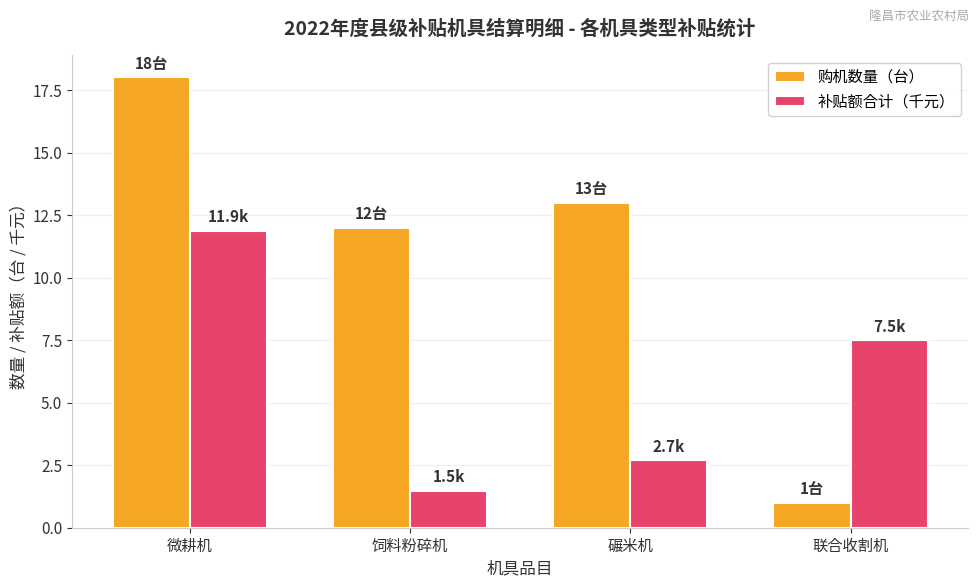

Which series has the largest range (max minus min)?

购机数量（台）